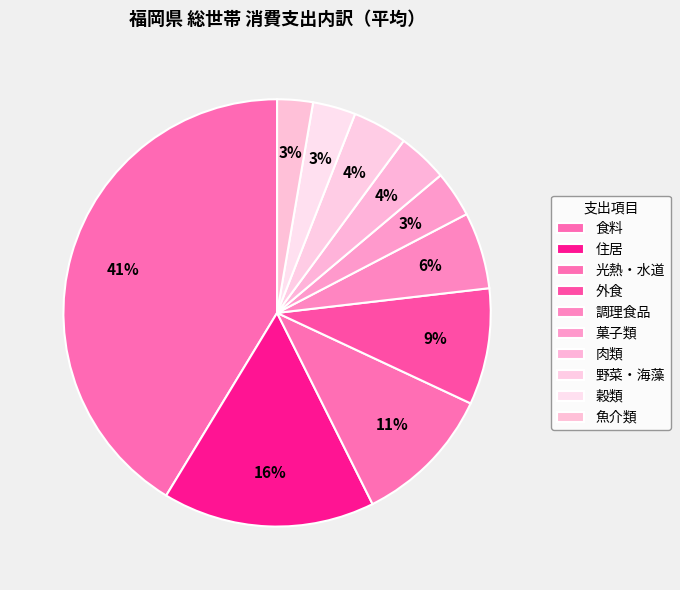

How many segments does this pie chart have?

10